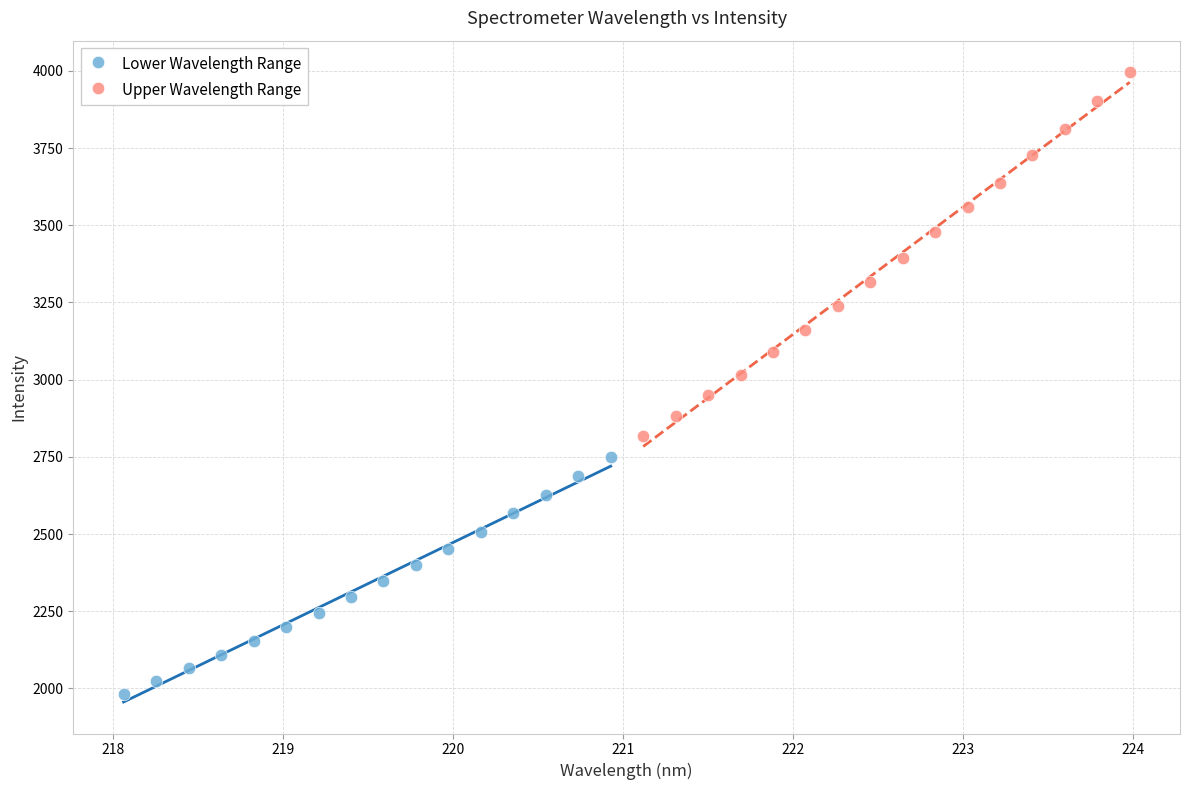

Which series contains the highest Y value?

Upper Wavelength Range